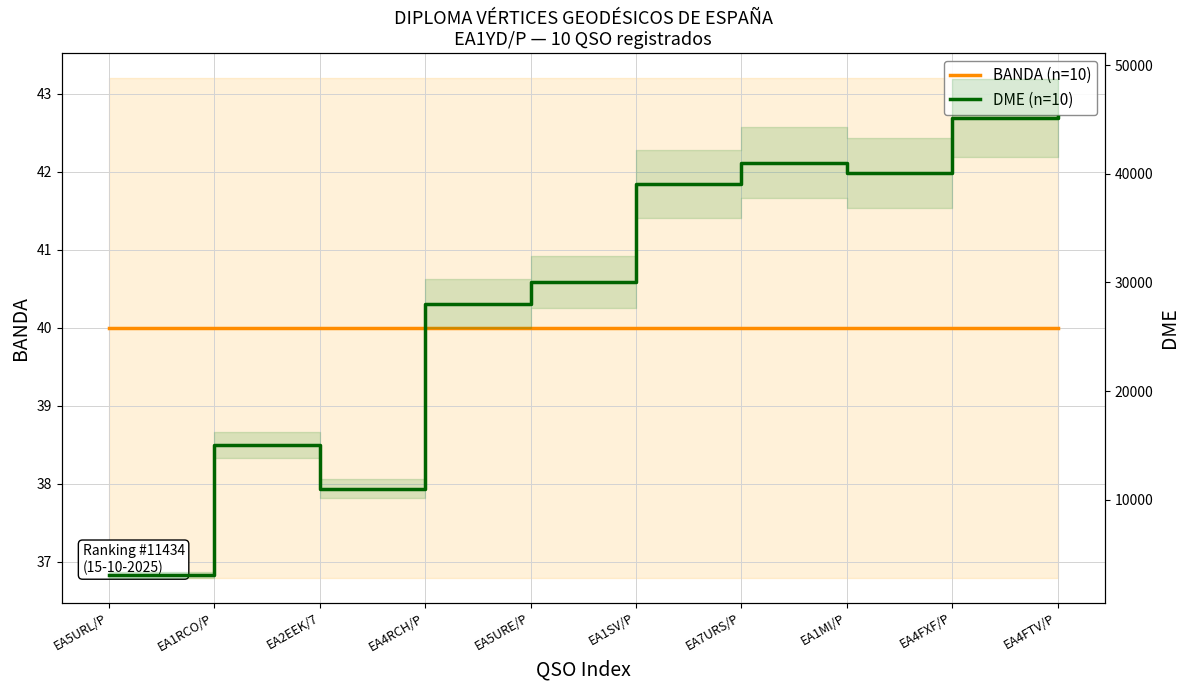

Reading right to left, what are all the values shown in this chart?

BANDA (n=10): 40	40	40	40	40	40	40	40	40	40
DME (n=10): 45185	45150	40046	41024	39020	30019	28049	11023	15021	3079